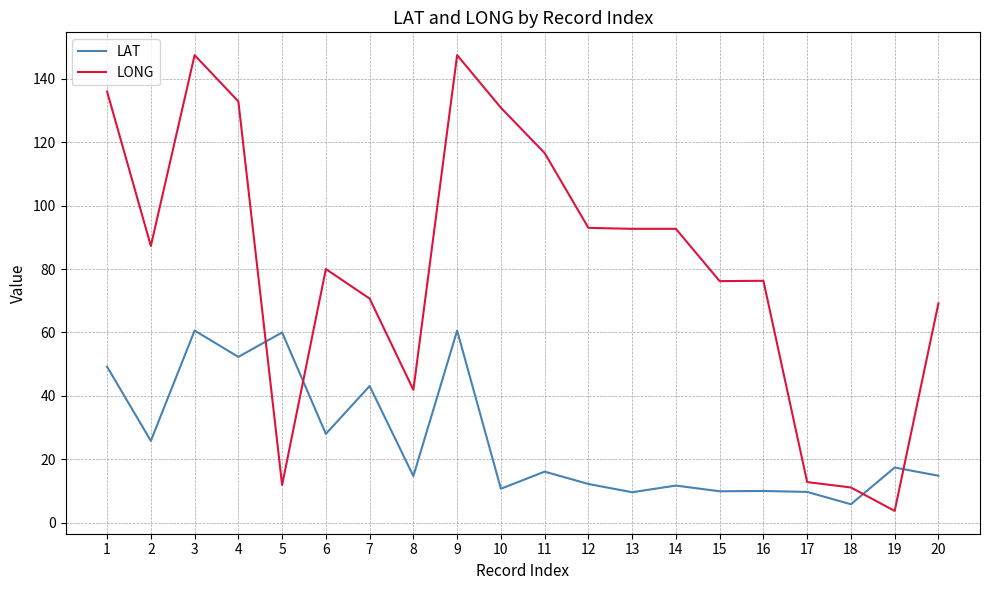

What are all the series names shown in the legend?

LAT, LONG